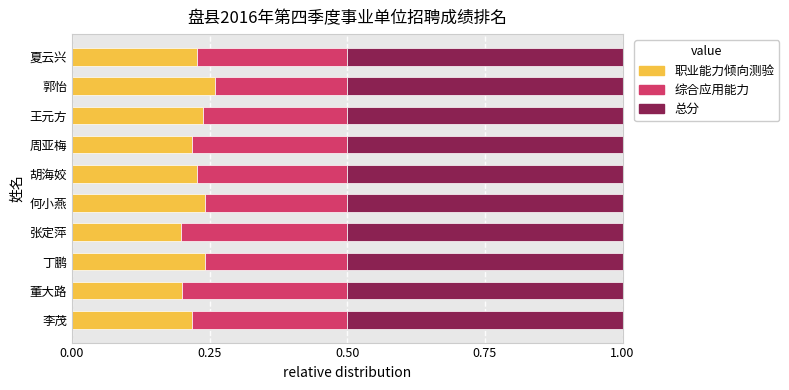

What is the sum of the 职业能力倾向测验 values at 王元方 and 丁鹏?

0.5